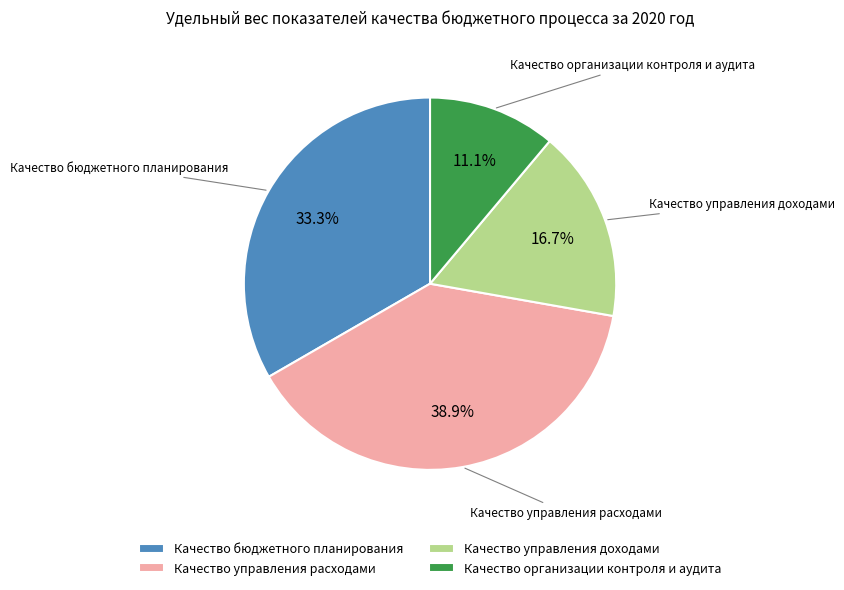

To the nearest percent, what portion does Качество организации контроля и аудита represent?

11%